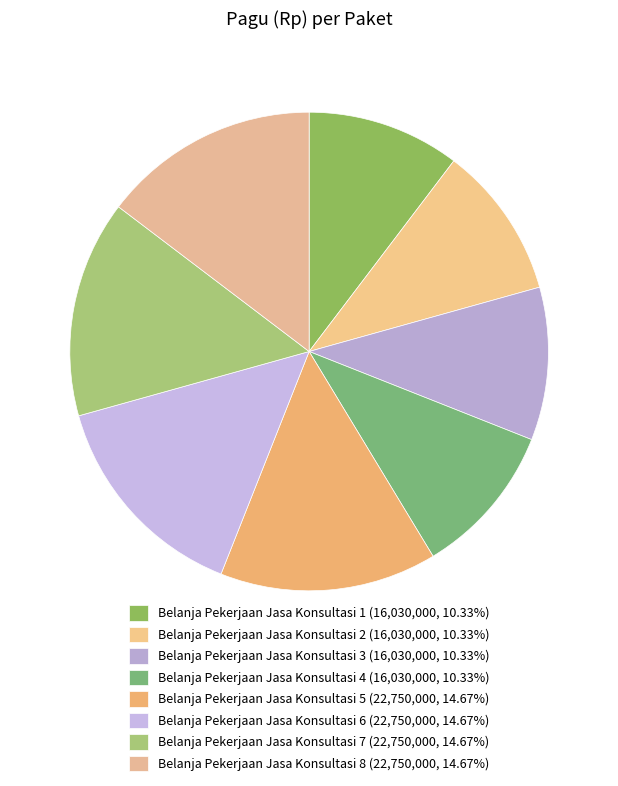

To the nearest percent, what portion does Belanja Pekerjaan Jasa Konsultasi 1 represent?

10%